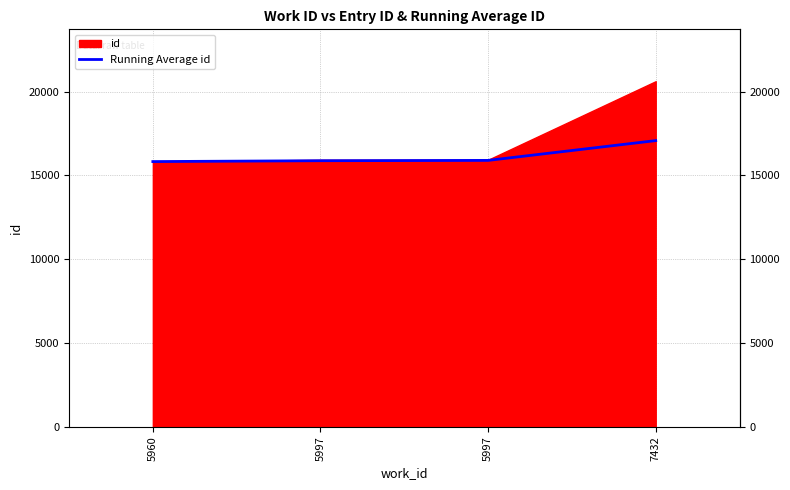

Reading left to right, extract all data points from this chart.

15829.0	15880.5	15899.3	17080.2